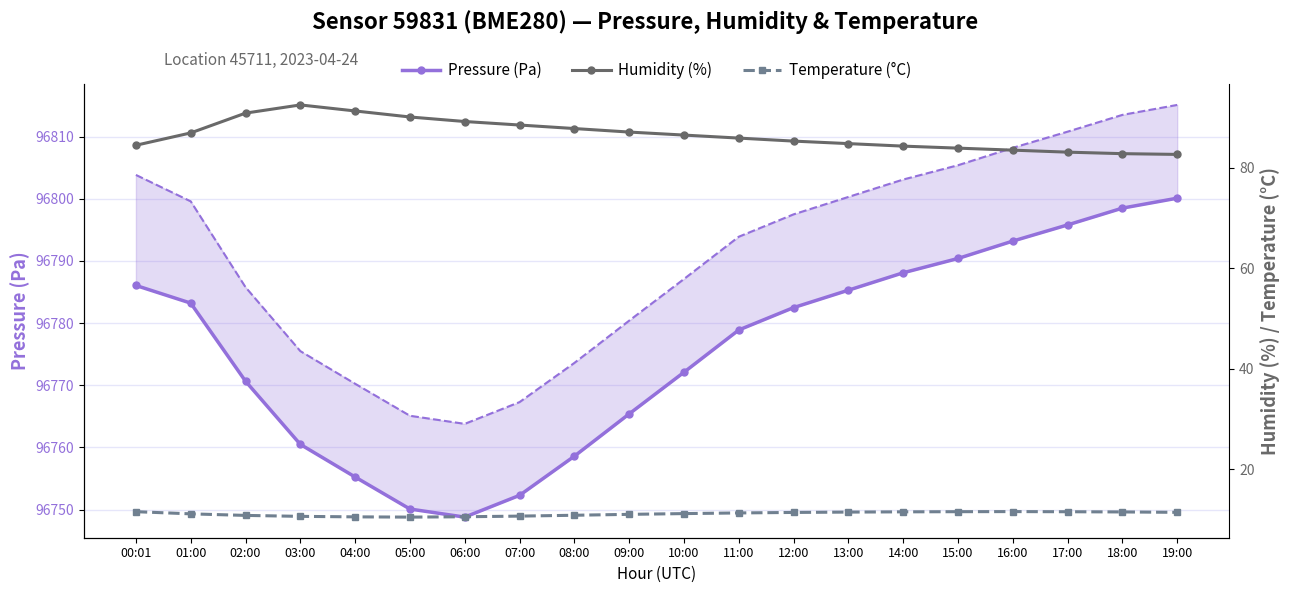

Where is the first local maximum for Humidity (%)?

03:00